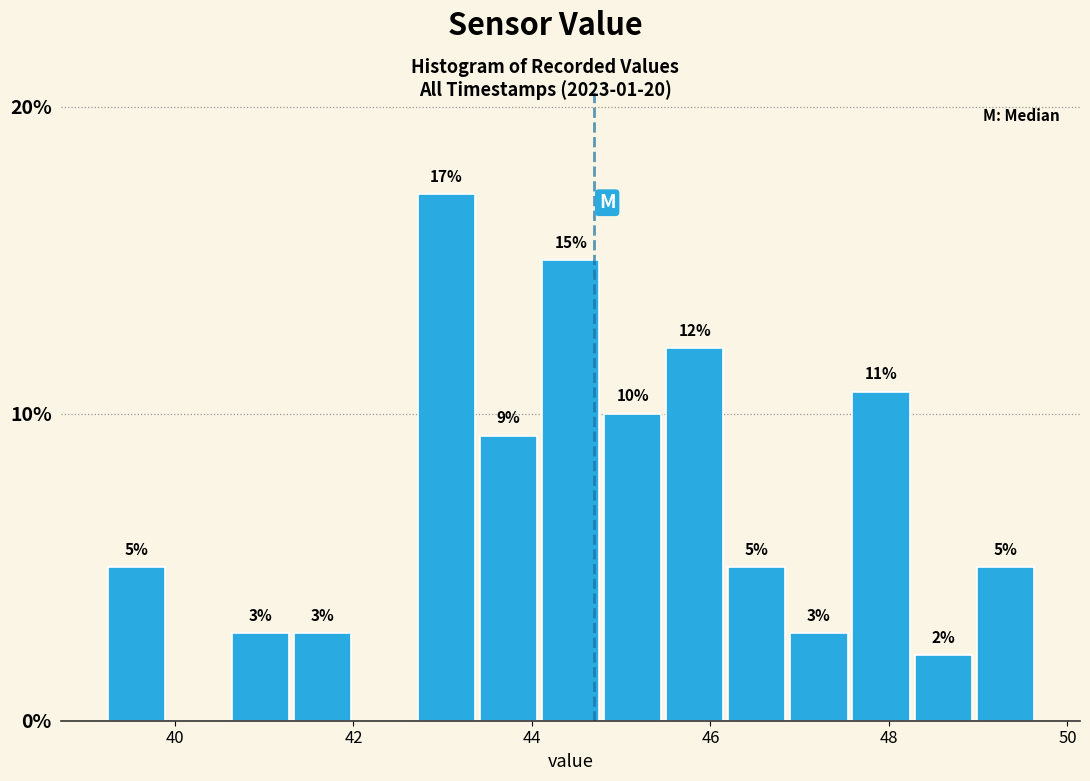

Around what value on the x-axis is the tallest bar? Give the approximate position of its centre, as read against the axis.

43.0